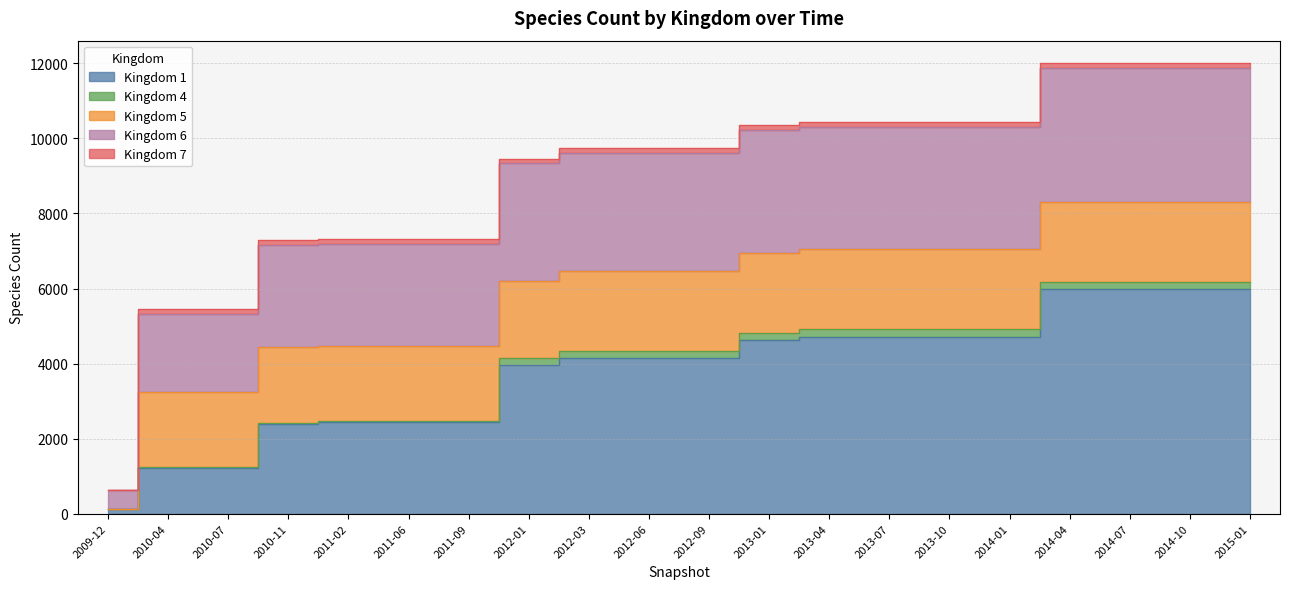

How many intersections are there between 6 and 1?

1